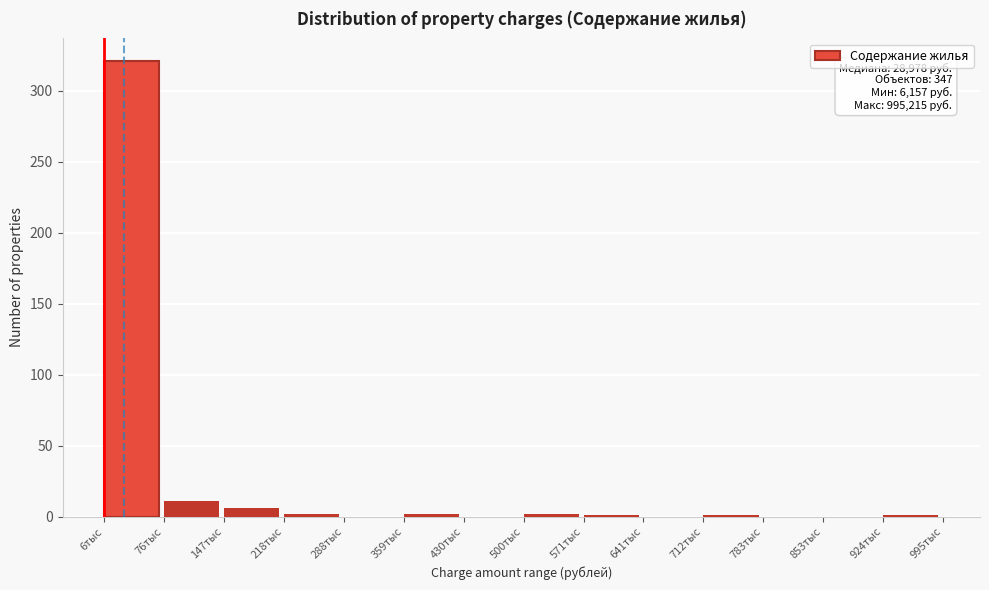

Which label corresponds to the largest value in the chart?

6тыс